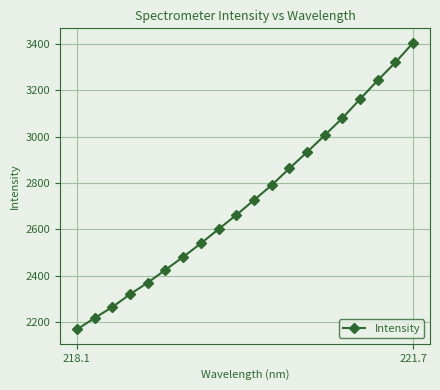

What is the value of the 1st point from the left?

2169.6